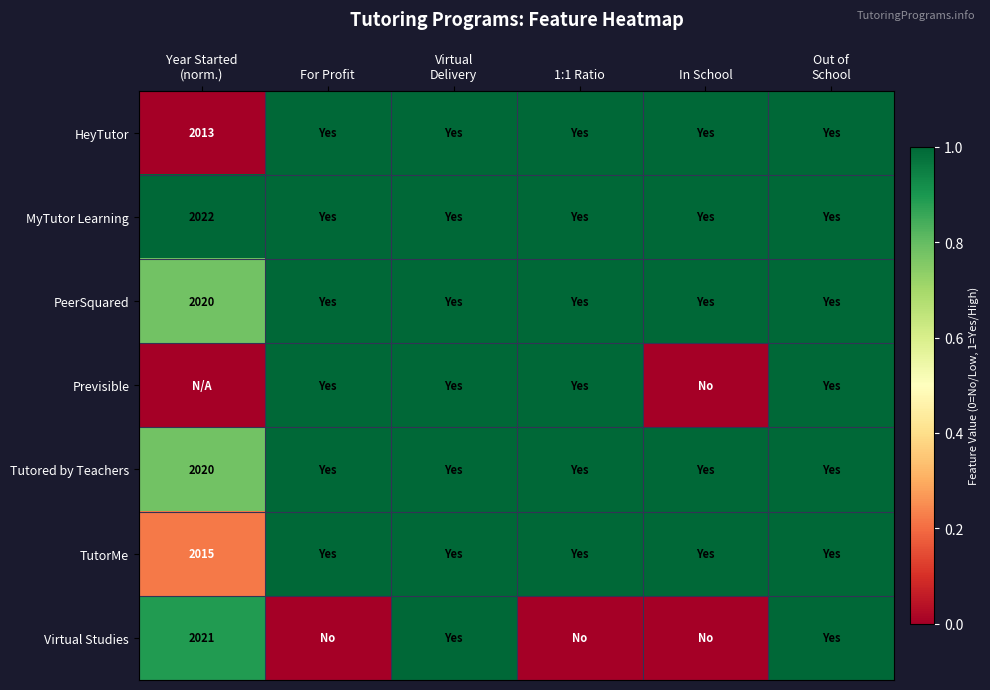

The HeyTutor series shows 1.0 at 1:1 Ratio. True or false?

True